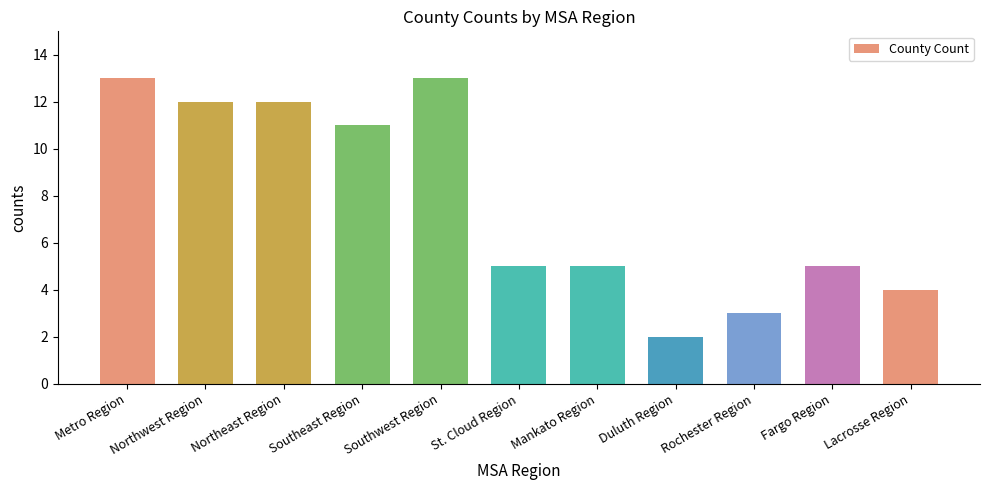

What is the change in value from St. Cloud Region to Duluth Region?

-3